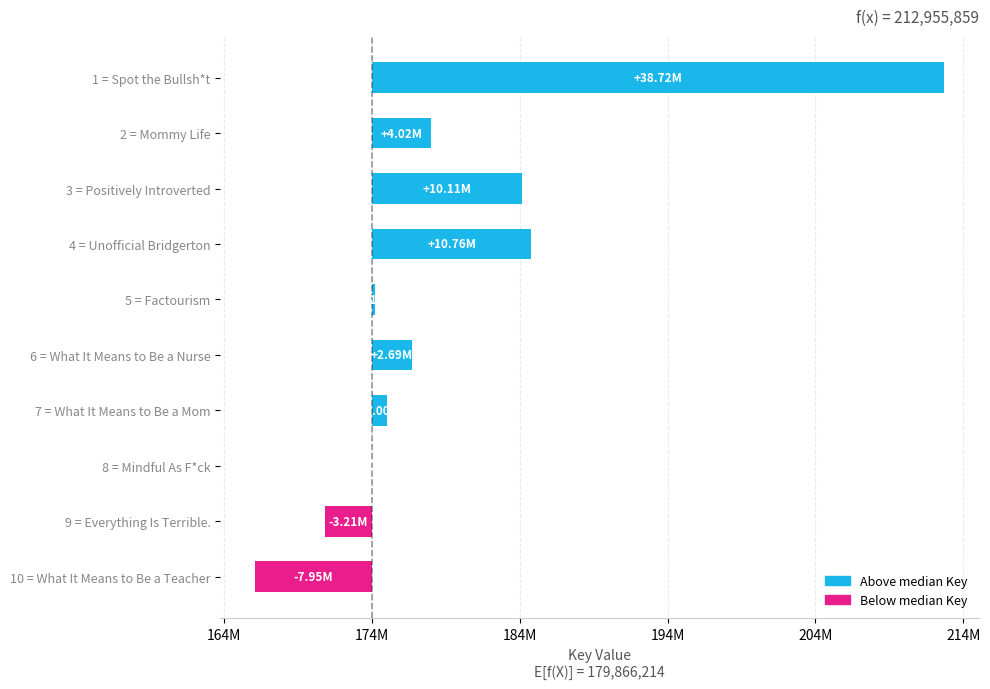

List the labels in order of value, smallest first.

10 = What It Means to Be a Teacher, 9 = Everything Is Terrible., 8 = Mindful As F*ck, 5 = Factourism, 7 = What It Means to Be a Mom, 6 = What It Means to Be a Nurse, 2 = Mommy Life, 3 = Positively Introverted, 4 = Unofficial Bridgerton, 1 = Spot the Bullsh*t